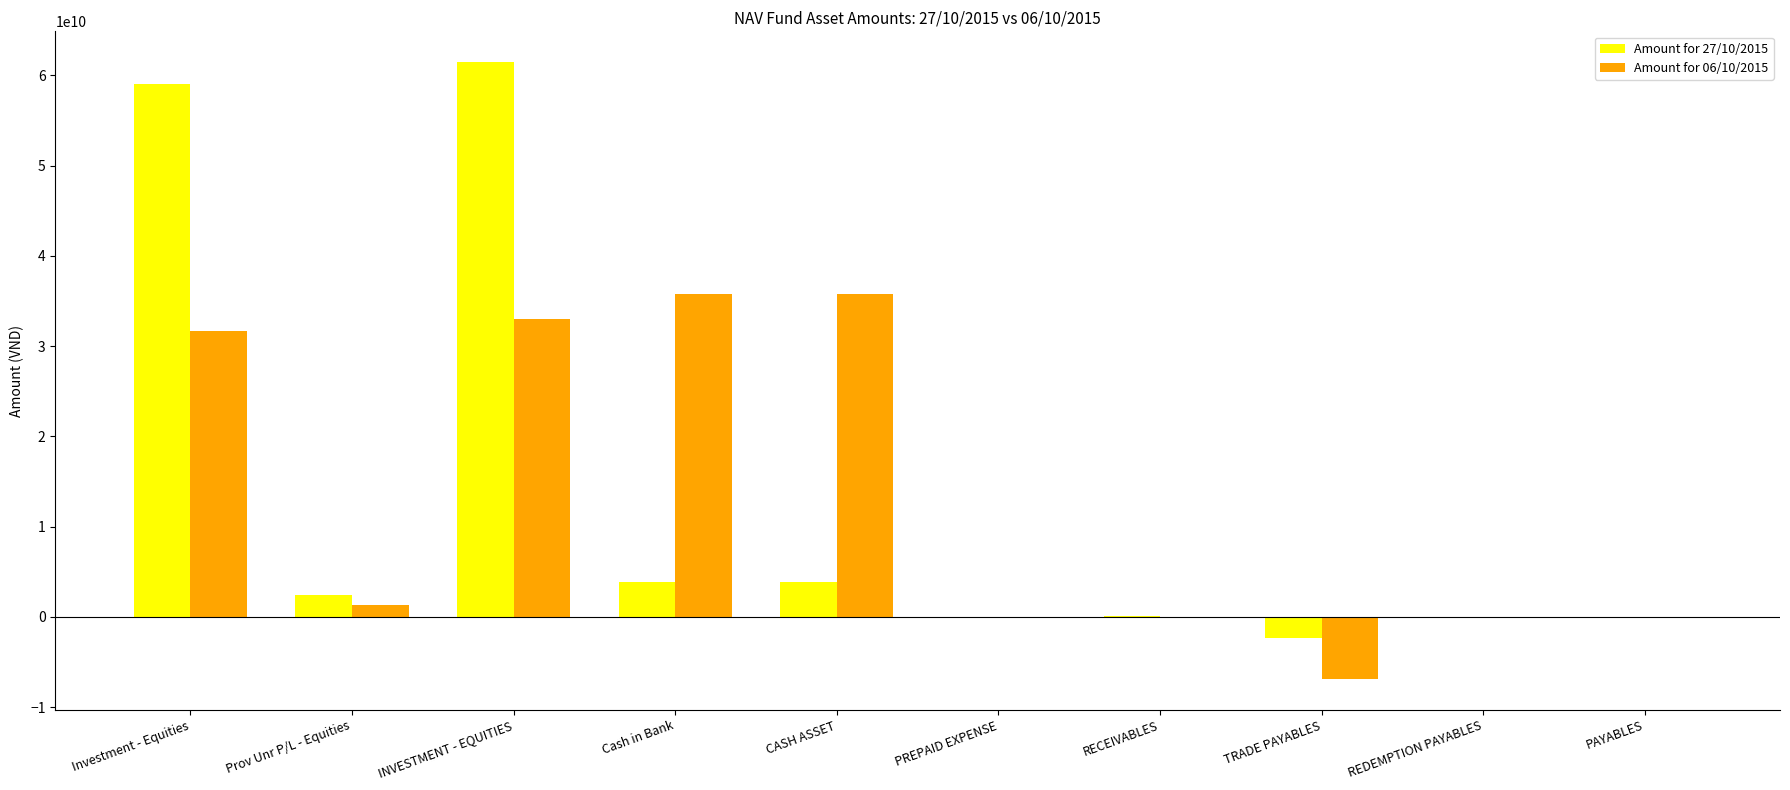

What are all the series names shown in the legend?

Amount for 27/10/2015, Amount for 06/10/2015